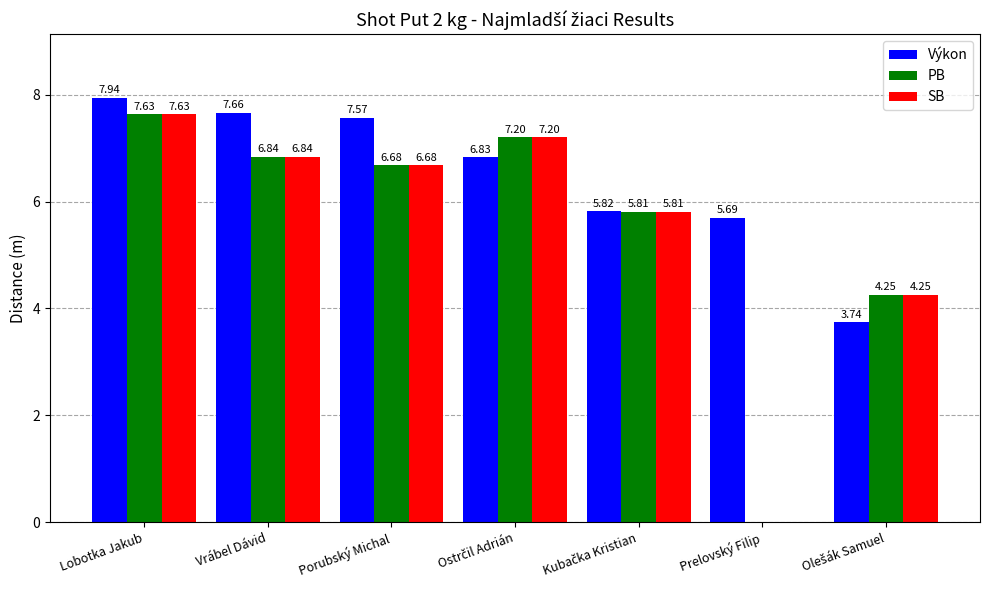

Which label corresponds to the largest value in the chart?

Lobotka Jakub